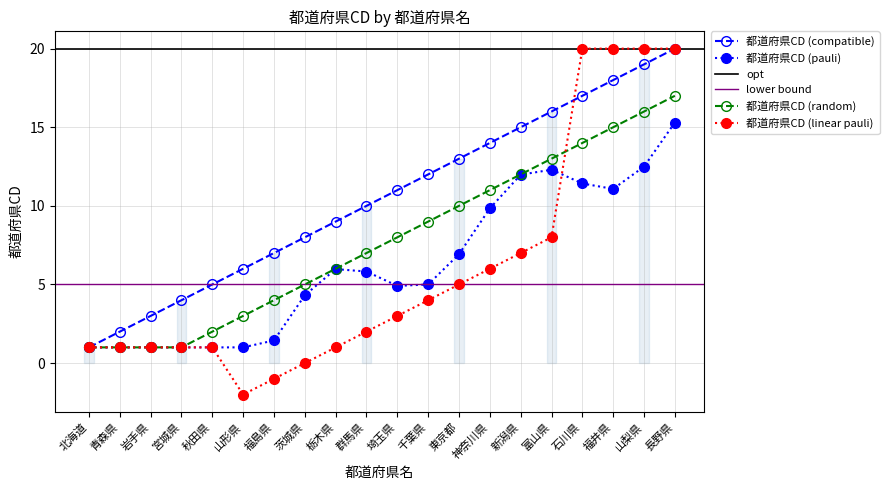

What is the label of the 16th point from the left?

富山県